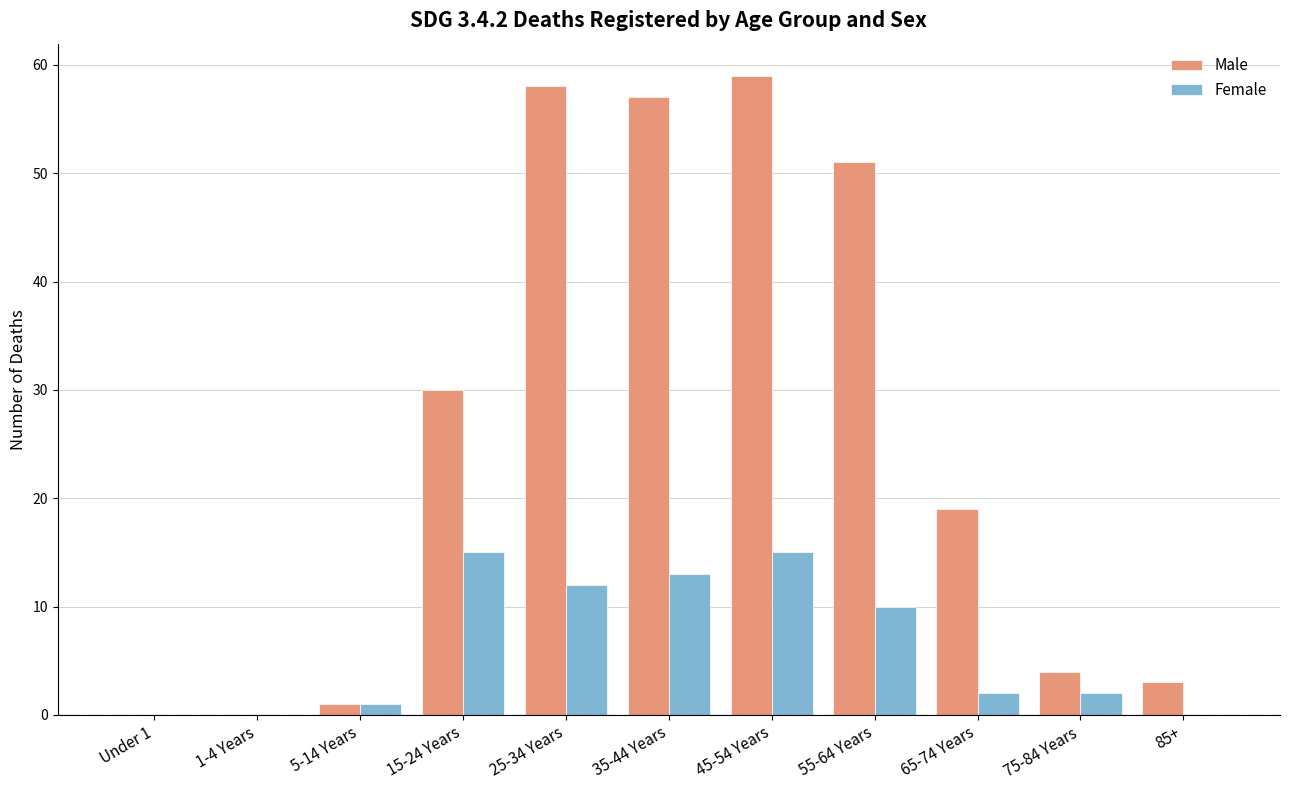

What is the highest value of the Female series?

15